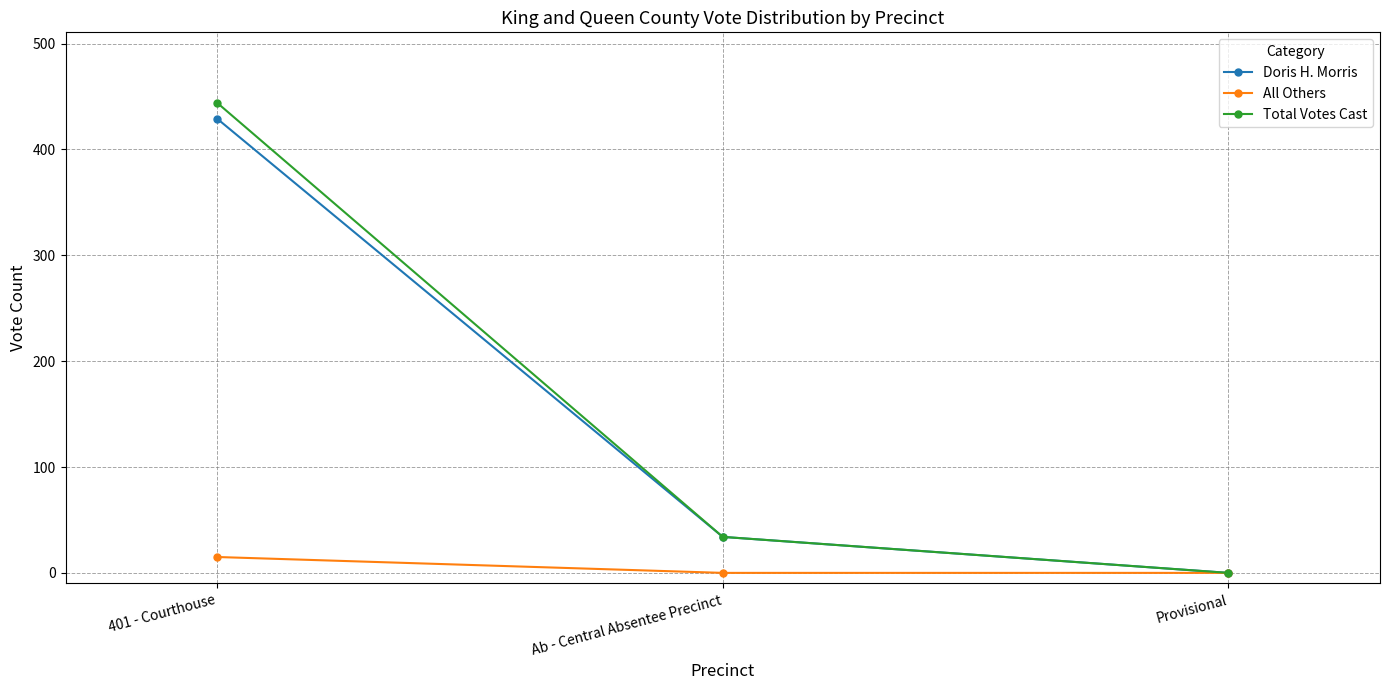

How many distinct data groups are displayed?

3